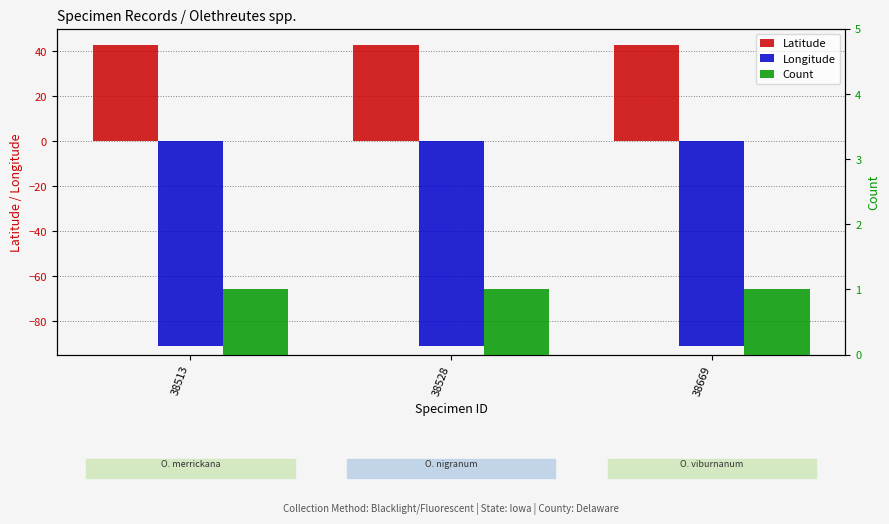

At which category does the chart reach its peak across all series?

38513